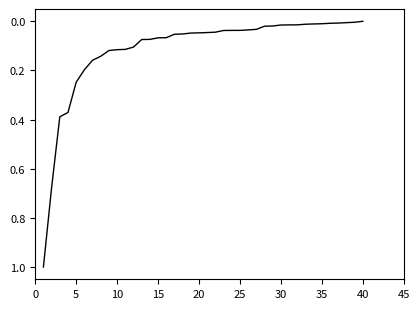

What is the difference between the maximum and minimum values?

1.0